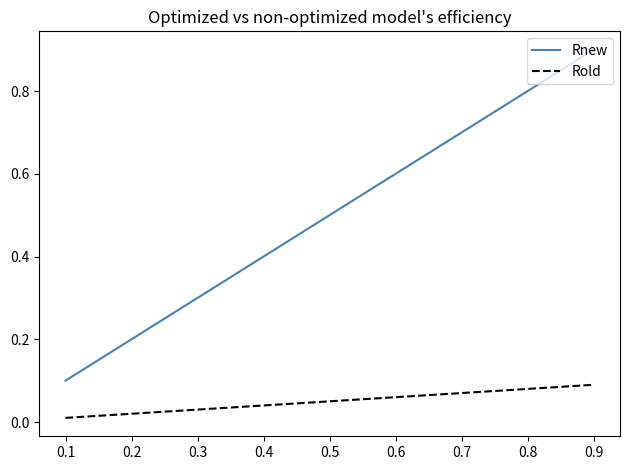

The value of Rold at 0.7 is 0.1. True or false?

True